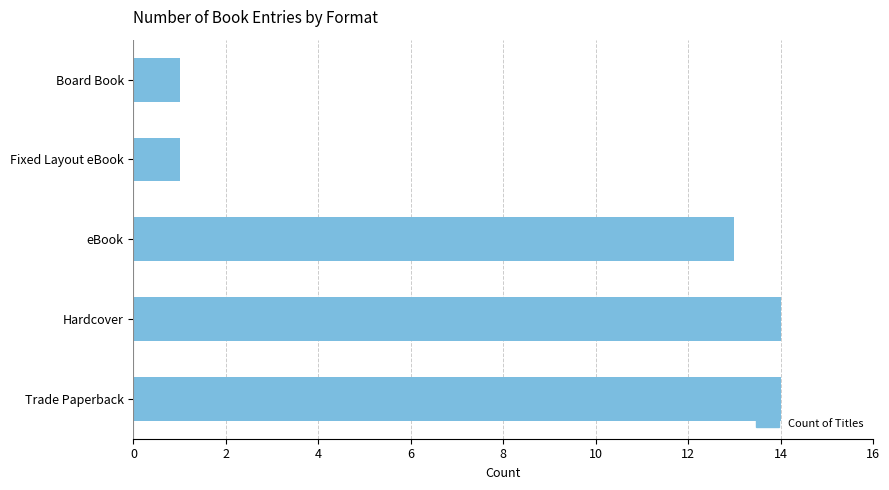

The chart shows a value of 8 at eBook. True or false?

False